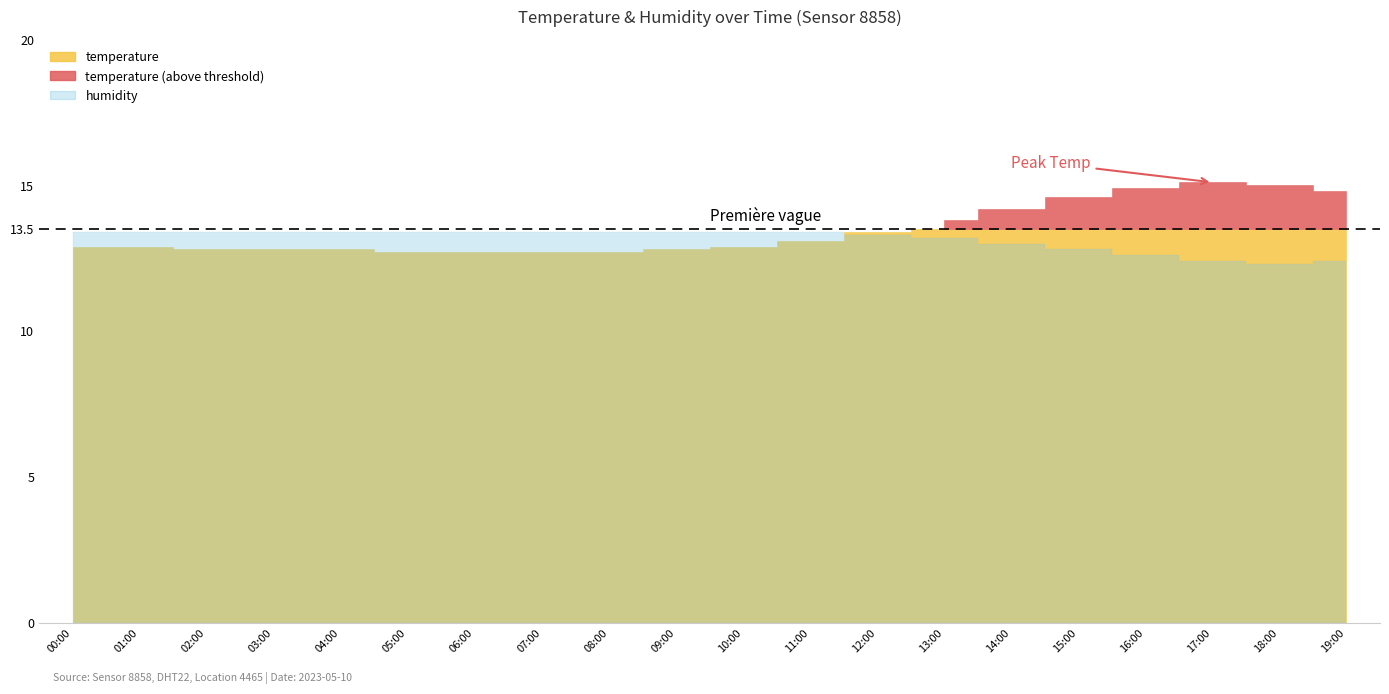

Reading left to right, list all the values displayed in this chart.

temperature: 12.9	12.9	12.8	12.8	12.8	12.7	12.7	12.7	12.7	12.8	12.9	13.1	13.4	13.8	14.2	14.6	14.9	15.1	15.0	14.8
humidity: 99.9	99.9	99.9	99.9	99.9	99.9	99.9	99.9	99.9	99.9	99.9	99.9	99.8	99.7	99.5	99.3	99.1	98.9	98.8	98.9